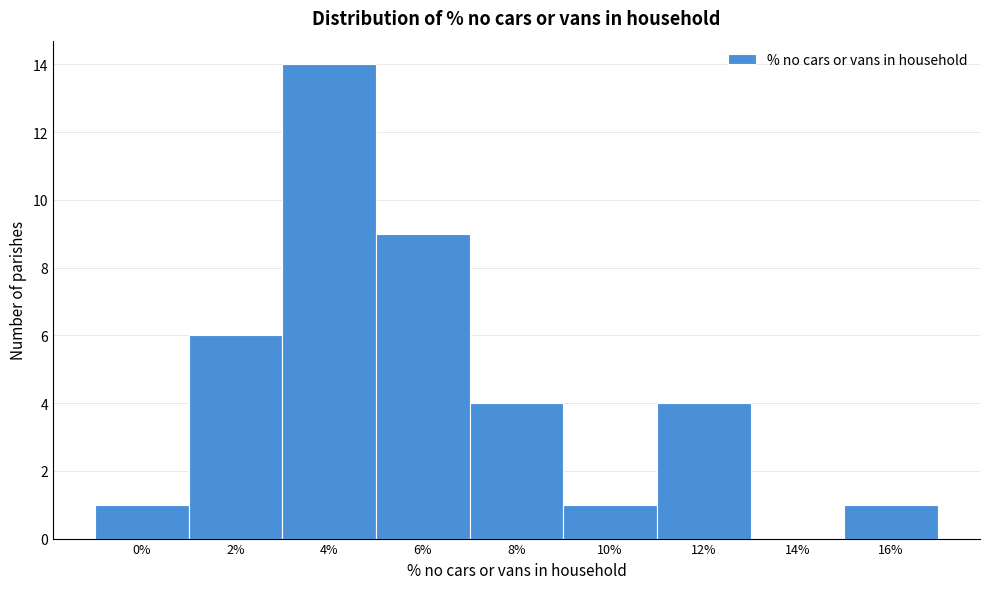

Reading right to left, extract all data points from this chart.

16%=1	14%=0	12%=4	10%=1	8%=4	6%=9	4%=14	2%=6	0%=1